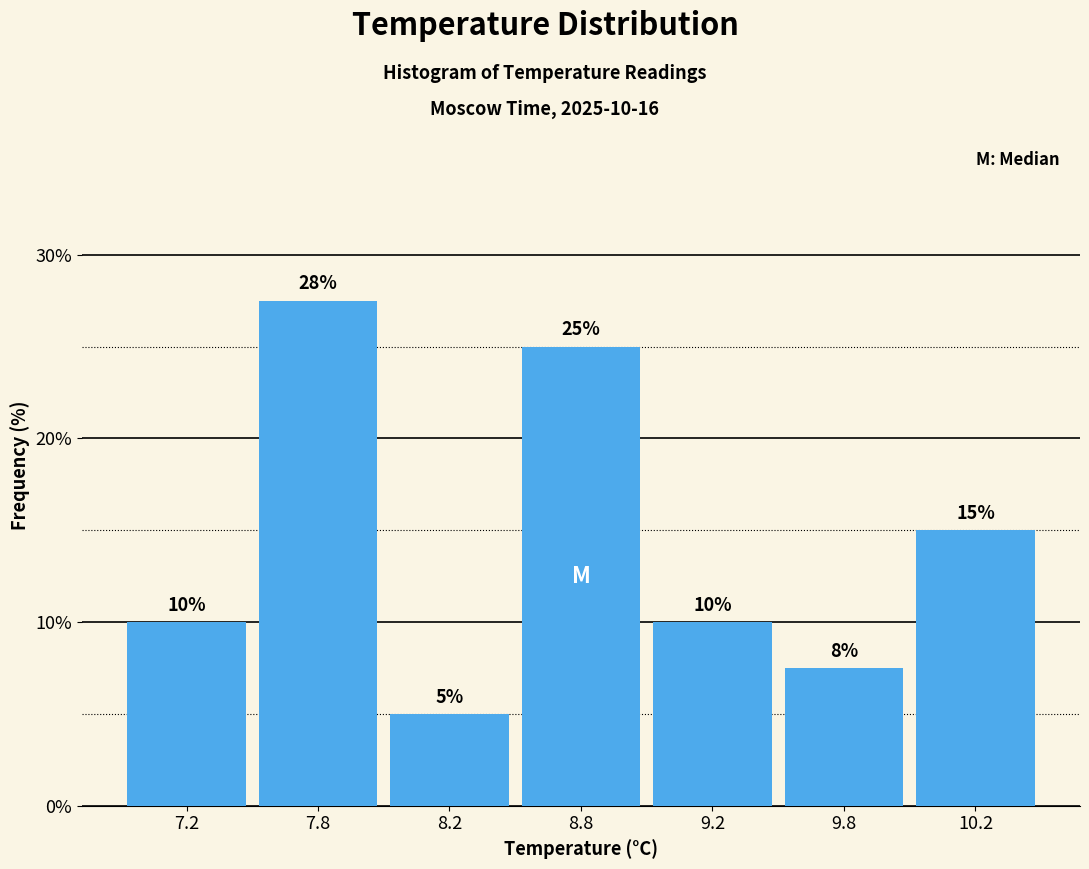

What is the approximate value at 9.2?

10.0